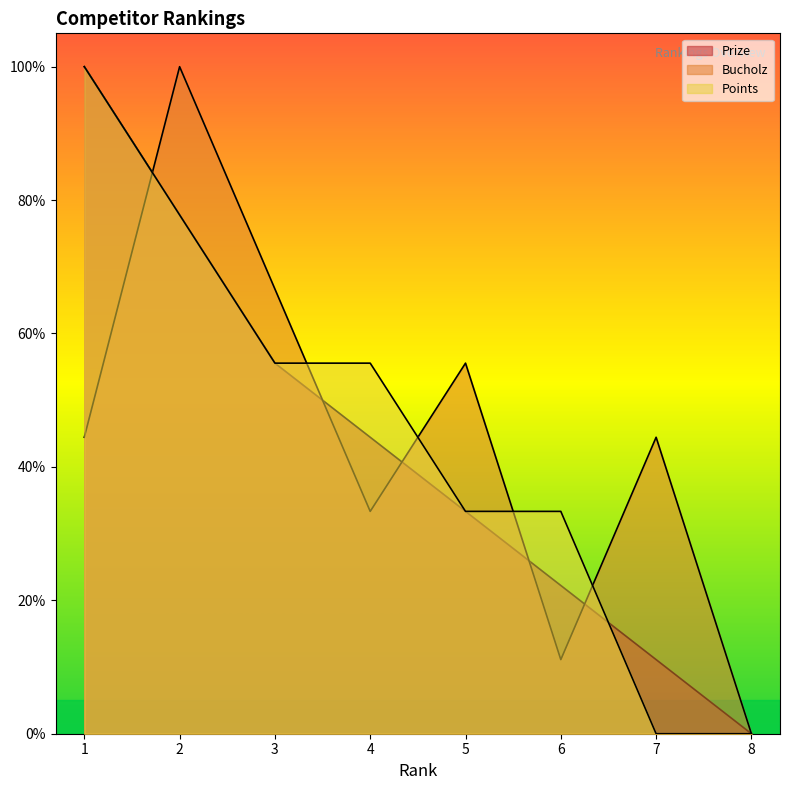

At which category does Bucholz reach its first local peak?

2